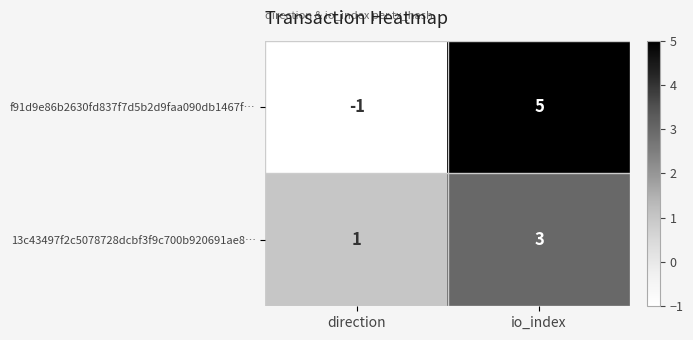

What is the difference between the f91d9e86b2630fd837f7d5b2d9faa090db1467f… values at direction and io_index?

6